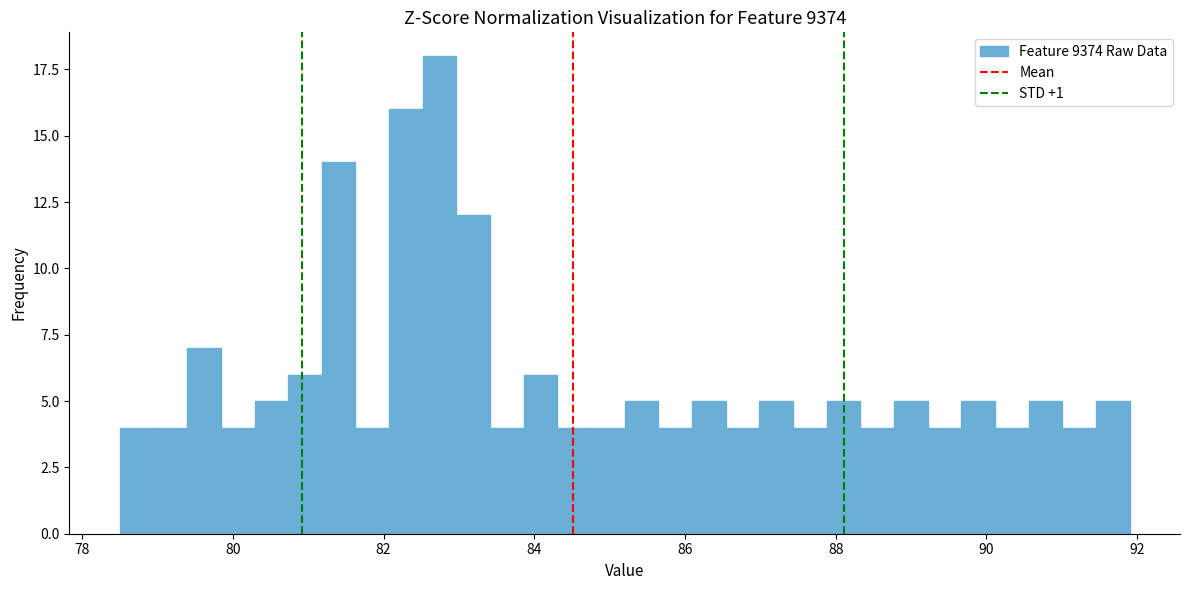

Around what value on the x-axis is the tallest bar? Give the approximate position of its centre, as read against the axis.

82.8